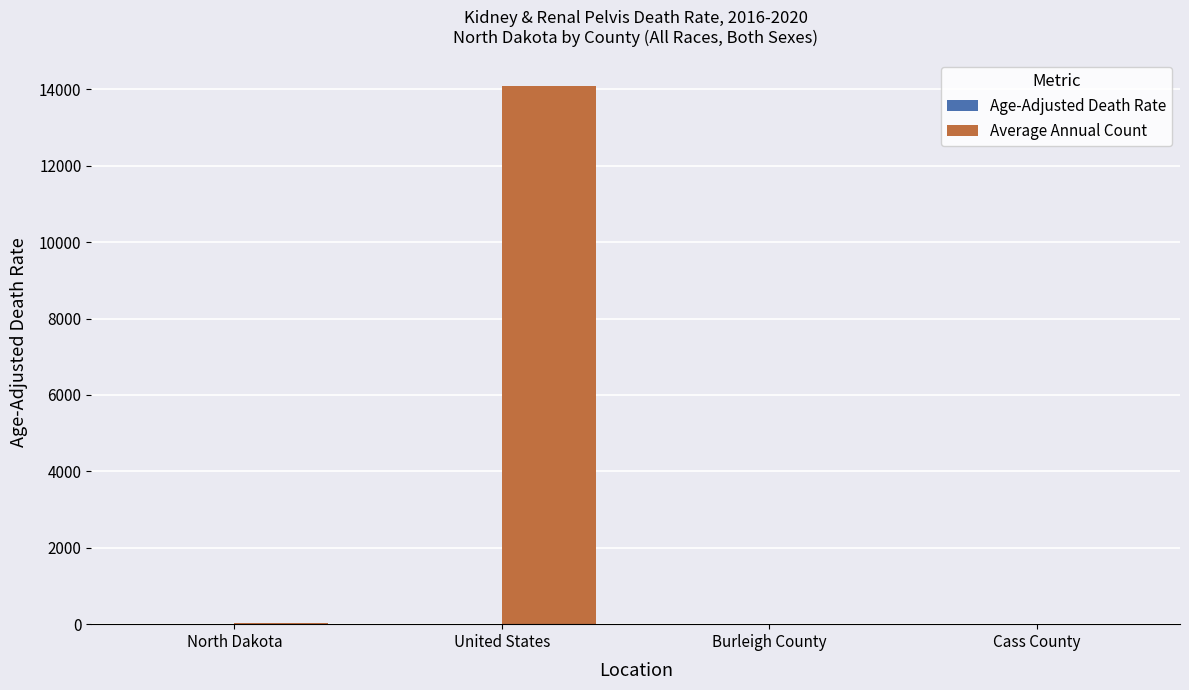

Which label corresponds to the largest value in the chart?

United States